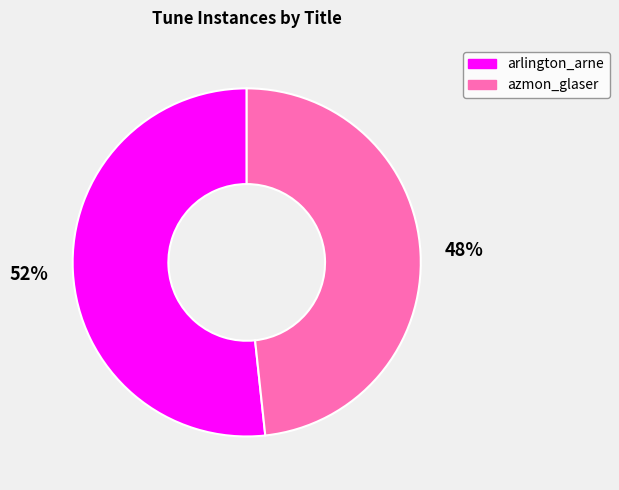

Approximately how many times larger is the value at arlington_arne compared to azmon_glaser?

1.1